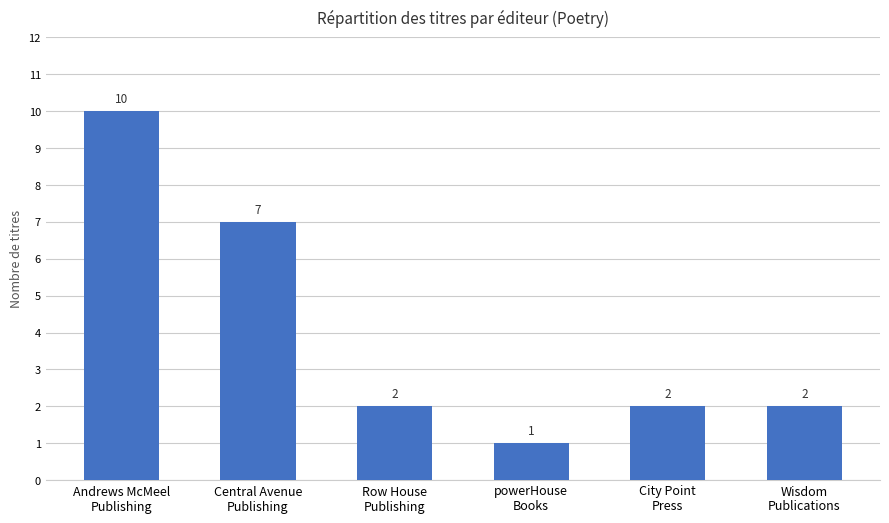

What is the sum of all values?

24